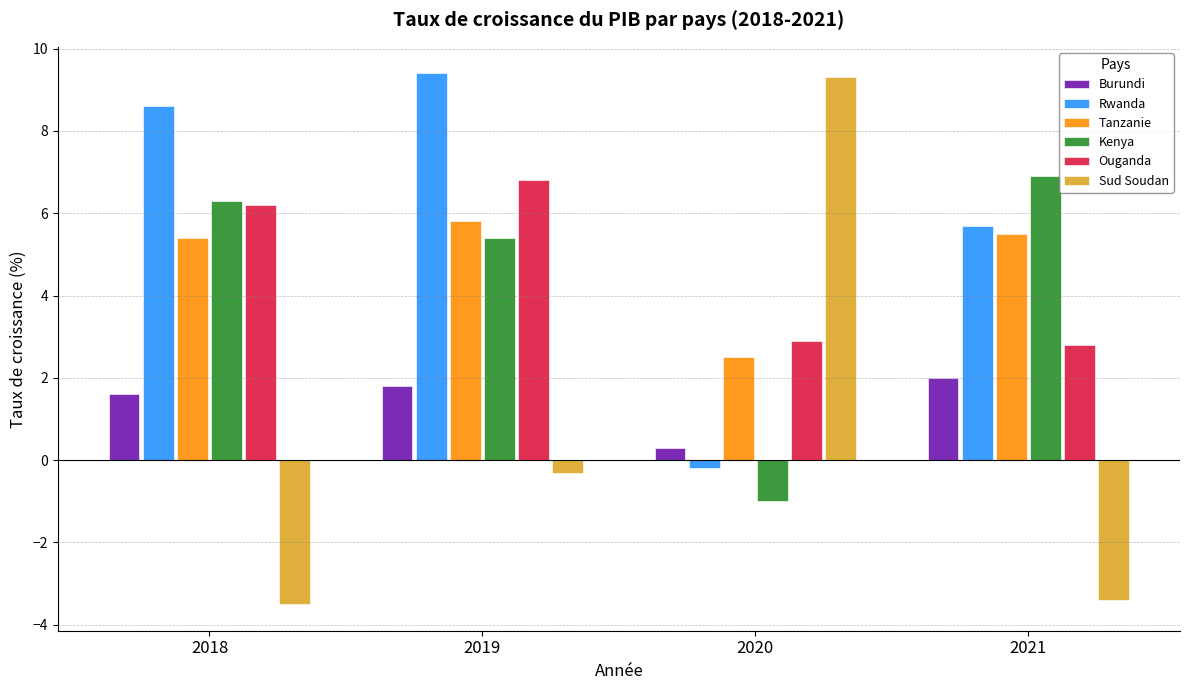

How many bars are there in each group?

6